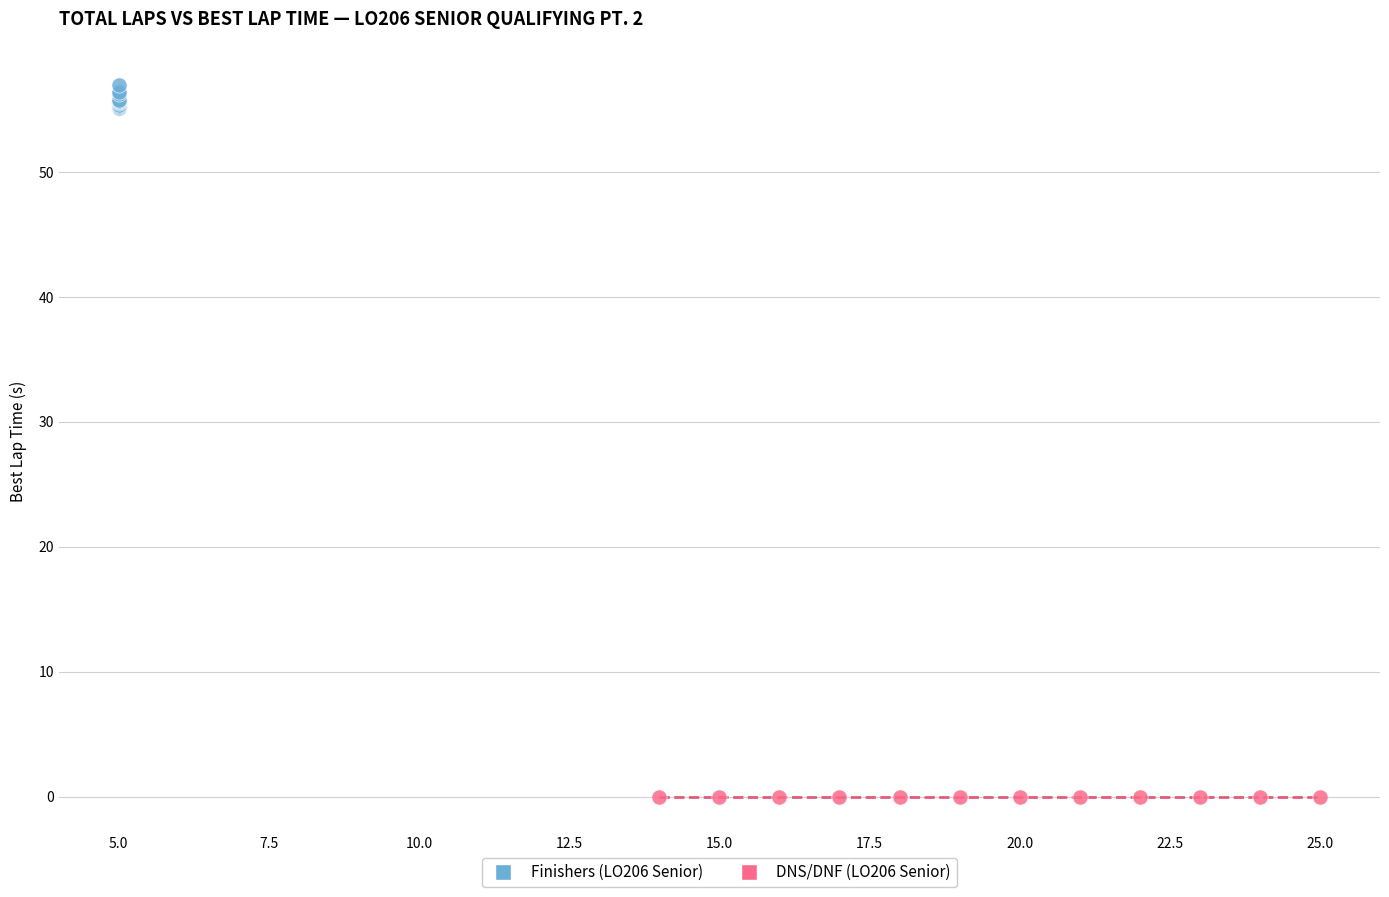

Which series contains the lowest Y value?

DNS/DNF (LO206 Senior)